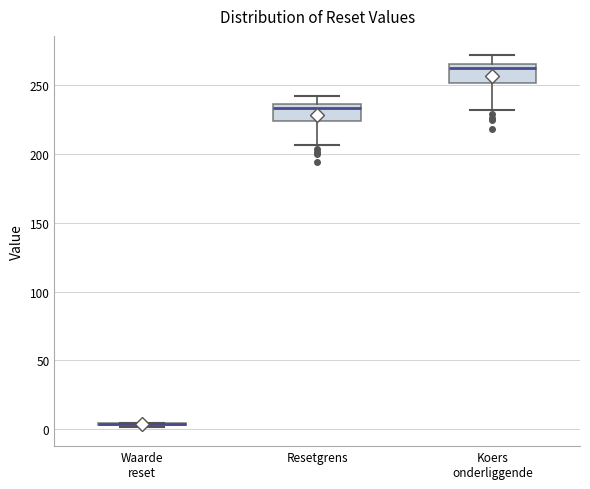

Reading left to right, transcribe this box plot: for each box, give where its median line is, the range the box spans, and where its two whiskers end, as read against the y-axis. The values are not printed on the chart, so give them approximately, as read against the axis.

Waarde reset: box collapsed to a line at 5, whiskers 0 to 5
Resetgrens: median 235 (just below the box's upper edge), box 225 to 235, whiskers 205 to 240
Koers onderliggende: median 265 (just below the box's upper edge), box 250 to 265, whiskers 230 to 270